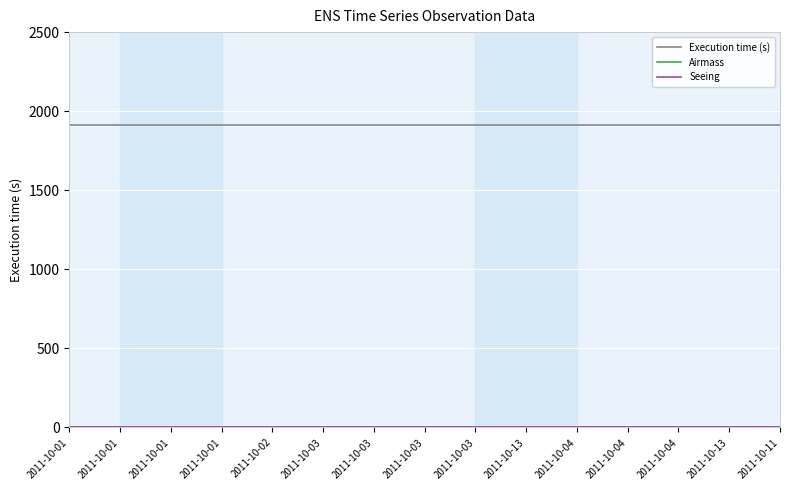

Reading left to right, list all the values displayed in this chart.

Execution time (s): 2011-10-01=1910.0	2011-10-01=1910.0	2011-10-01=1910.0	2011-10-01=1910.0	2011-10-02=1910.0	2011-10-03=1910.0	2011-10-03=1910.0	2011-10-03=1910.0	2011-10-03=1910.0	2011-10-13=1910.0	2011-10-04=1910.0	2011-10-04=1910.0	2011-10-04=1910.0	2011-10-13=1910.0	2011-10-11=1910.0
Airmass: 2011-10-01=1.7	2011-10-01=1.7	2011-10-01=1.7	2011-10-01=1.7	2011-10-02=1.7	2011-10-03=1.7	2011-10-03=1.7	2011-10-03=1.7	2011-10-03=1.7	2011-10-13=1.7	2011-10-04=1.7	2011-10-04=1.7	2011-10-04=1.7	2011-10-13=1.7	2011-10-11=1.7
Seeing: 2011-10-01=1.4	2011-10-01=1.4	2011-10-01=1.4	2011-10-01=1.4	2011-10-02=1.4	2011-10-03=1.4	2011-10-03=1.4	2011-10-03=1.4	2011-10-03=1.4	2011-10-13=1.4	2011-10-04=1.4	2011-10-04=1.4	2011-10-04=1.4	2011-10-13=1.4	2011-10-11=1.4